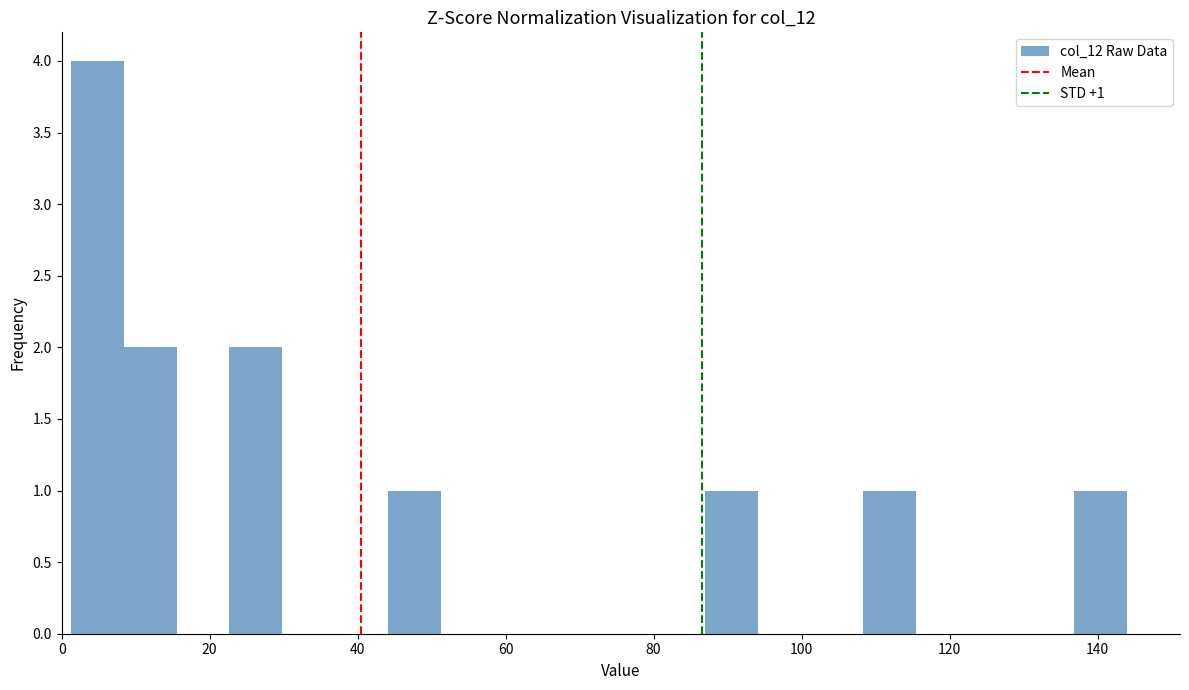

Read against the x-axis, roughly where is the centre of the tallest bar?

4